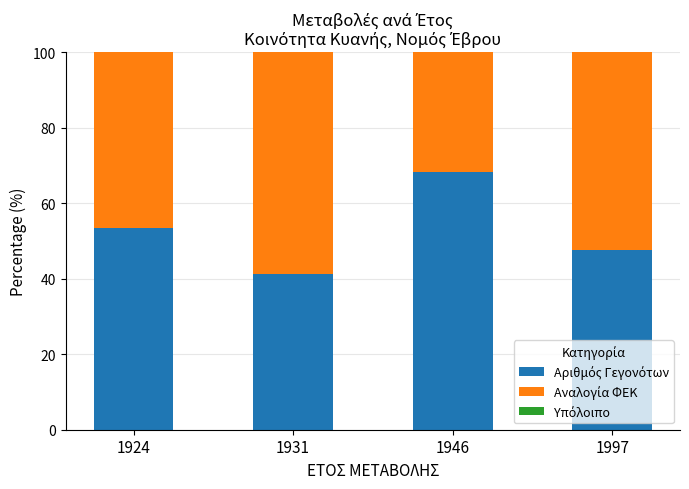

Does the chart contain any negative values?

No